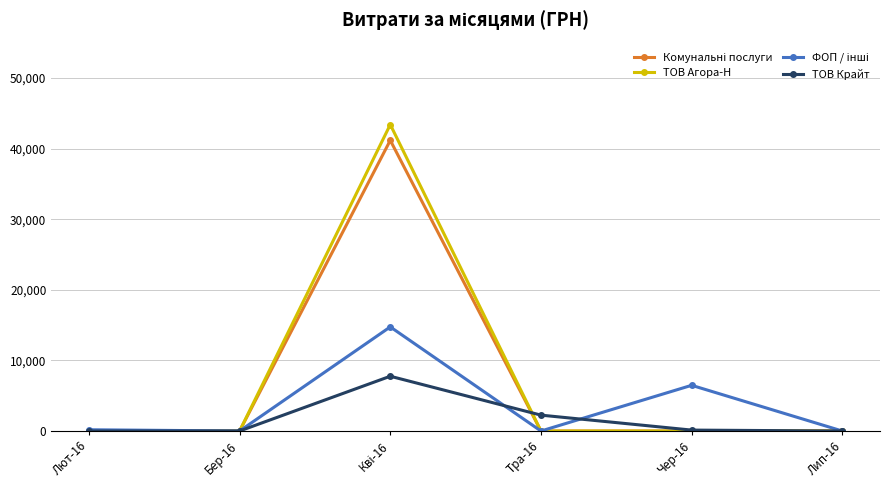

What is the greatest value displayed?

43391.4